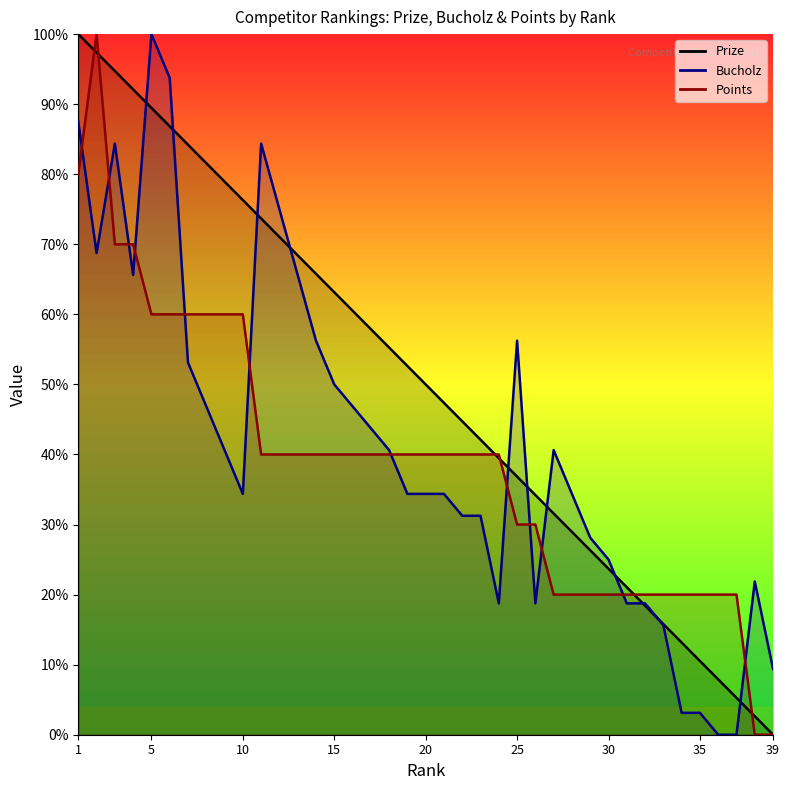

Does the chart have visible grid lines?

No